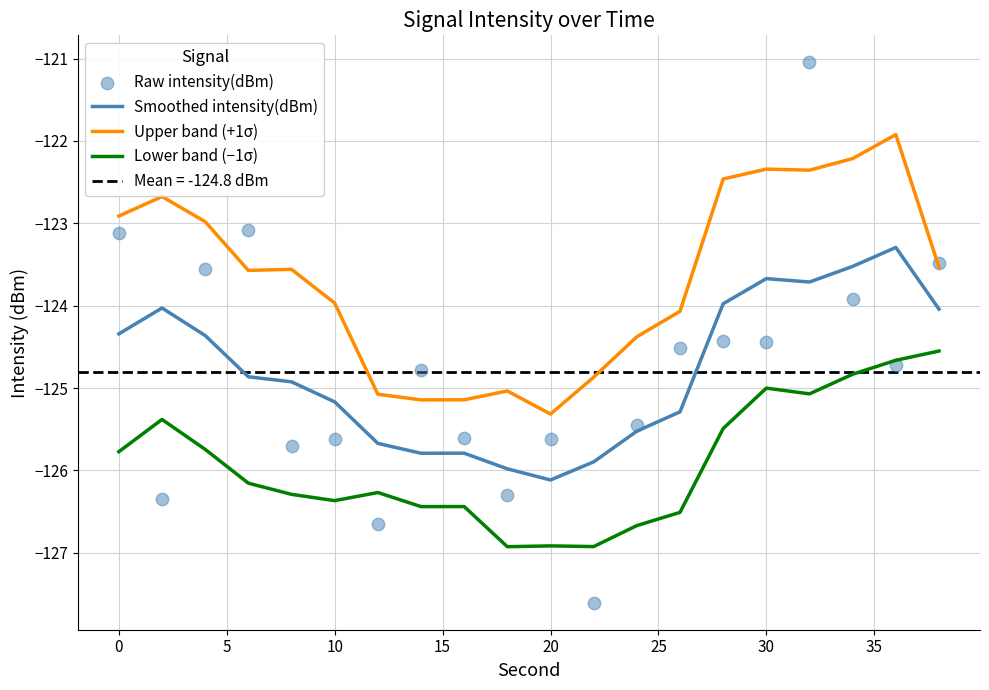

At how many categories does at least one series exceed -127?

20